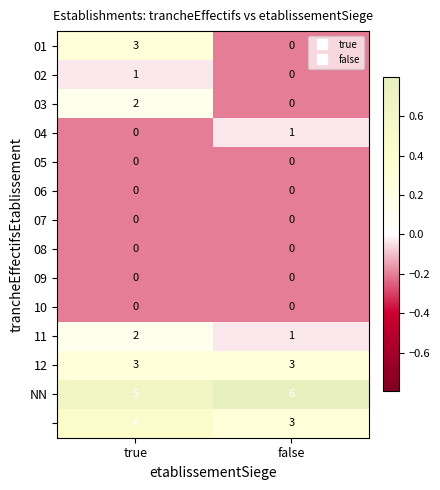

At how many categories does at least one series exceed 0?

2